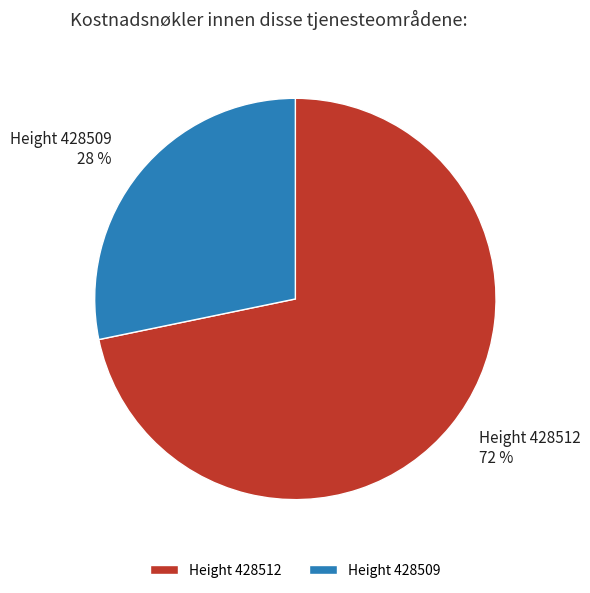

To the nearest percent, what is the difference between the largest and smallest slice percentages?

44%